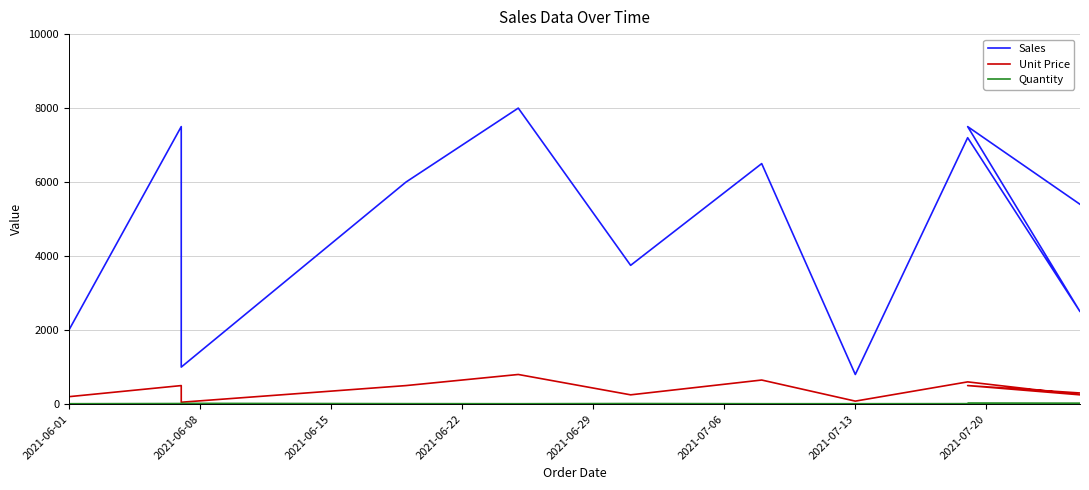

Where does the Sales series first go above 6000?

2021-06-08